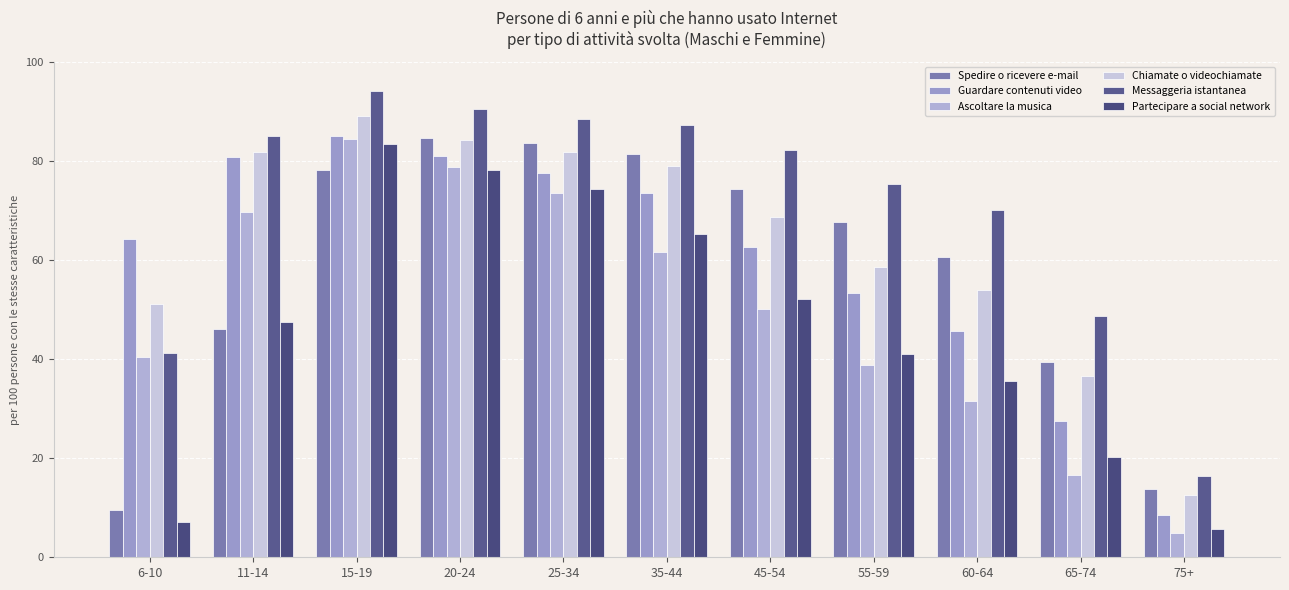

Reading left to right, list all the values displayed in this chart.

Spedire o ricevere e-mail: 9.6	46.1	78.2	84.7	83.6	81.4	74.3	67.6	60.6	39.5	13.8
Guardare contenuti video: 64.2	80.8	85.0	81.1	77.5	73.6	62.6	53.4	45.7	27.5	8.5
Ascoltare la musica: 40.4	69.7	84.4	78.7	73.6	61.7	50.2	38.8	31.5	16.7	4.8
Chiamate o videochiamate: 51.2	81.9	89.0	84.3	81.8	78.9	68.7	58.6	54.0	36.5	12.6
Messaggeria istantanea: 41.2	85.1	94.2	90.4	88.4	87.2	82.2	75.3	70.1	48.7	16.5
Partecipare a social network: 7.1	47.5	83.5	78.2	74.3	65.3	52.2	41.1	35.5	20.3	5.7